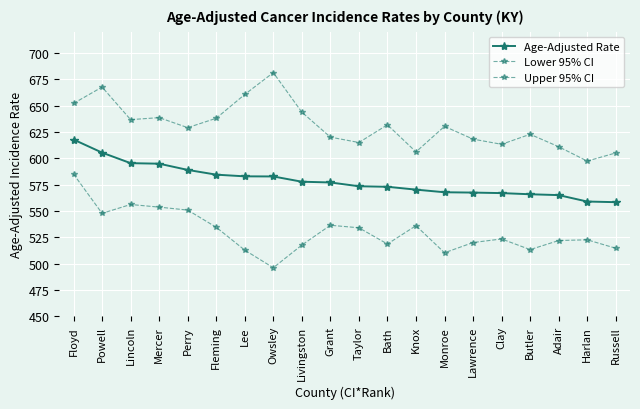

What is the average value of the Age-Adjusted Rate series?

578.7